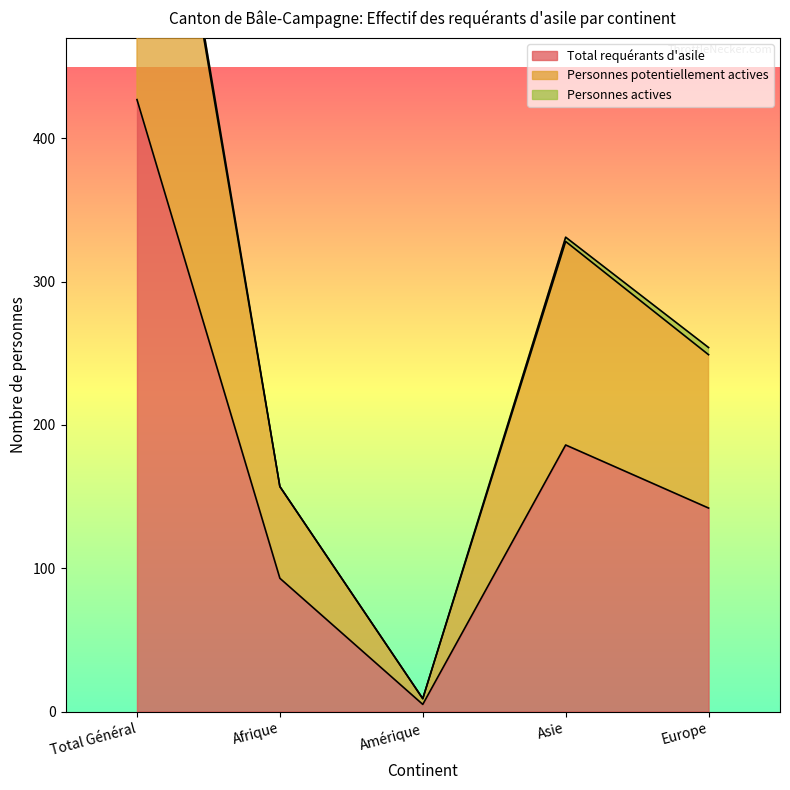

True or false: Personnes potentiellement actives has a value of 14 at Amérique.

False